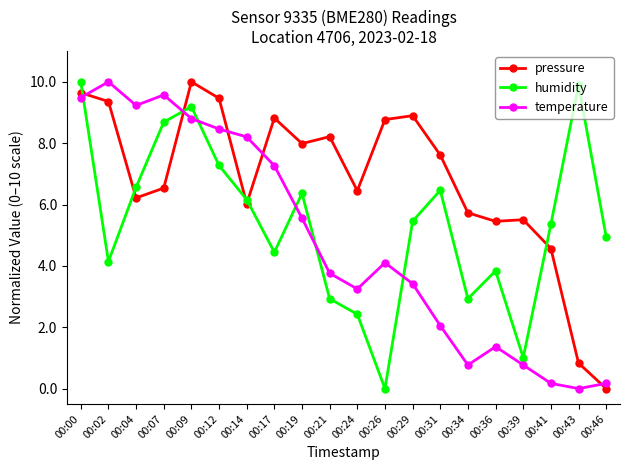

What is the sum of the humidity values at 00:19 and 00:14?

12.5